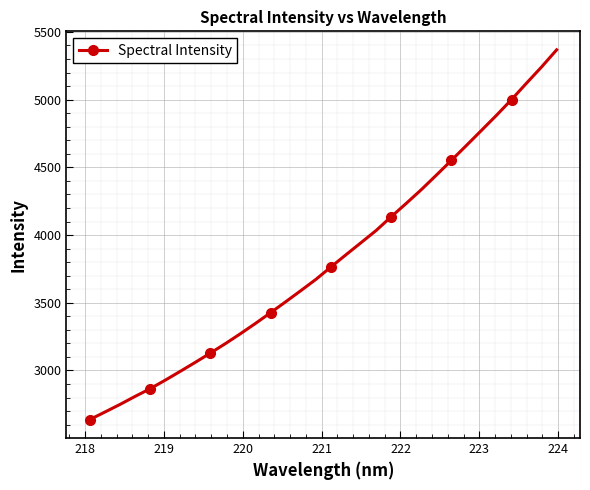

What is the value of the 18th point from the left?

3854.4